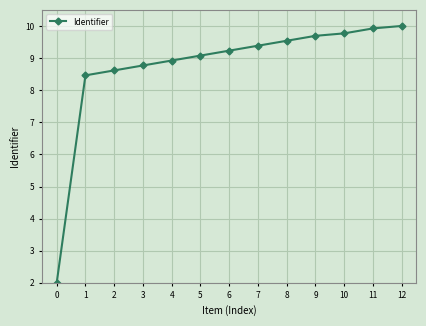

Which has a higher value, 6 or 4?

6